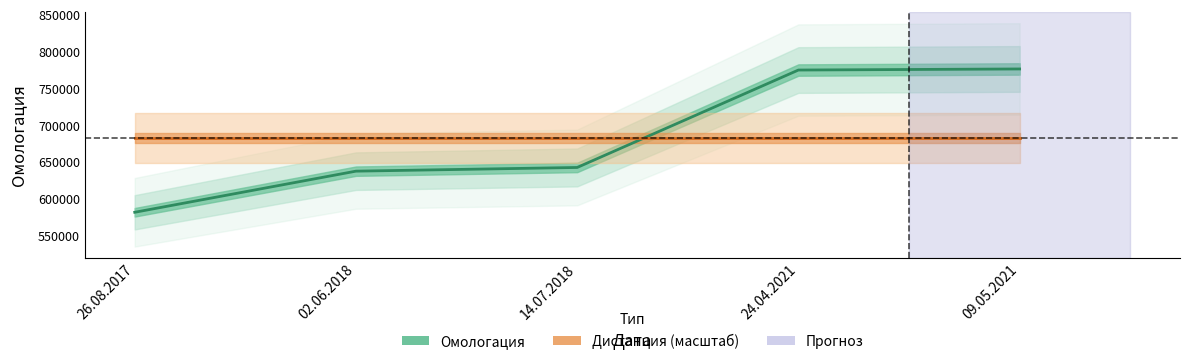

Is the value of Дистанция (масштаб) at 02.06.2018 greater than the value of Омологация at 26.08.2017?

Yes